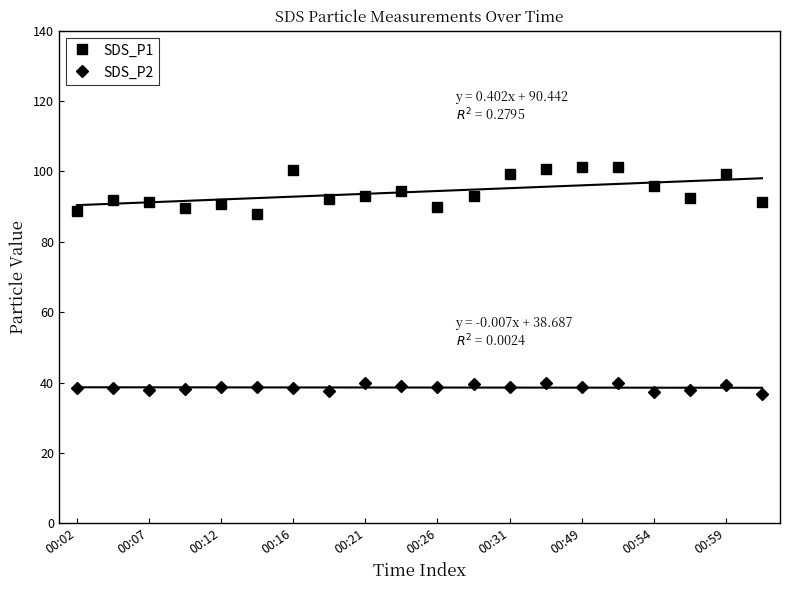

The SDS_P1 series shows 158.0 at 00:21. True or false?

False